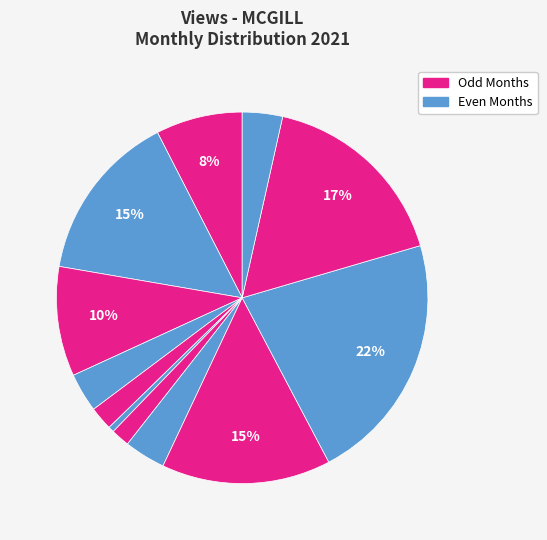

To the nearest percent, what is the average slice percentage?

8%